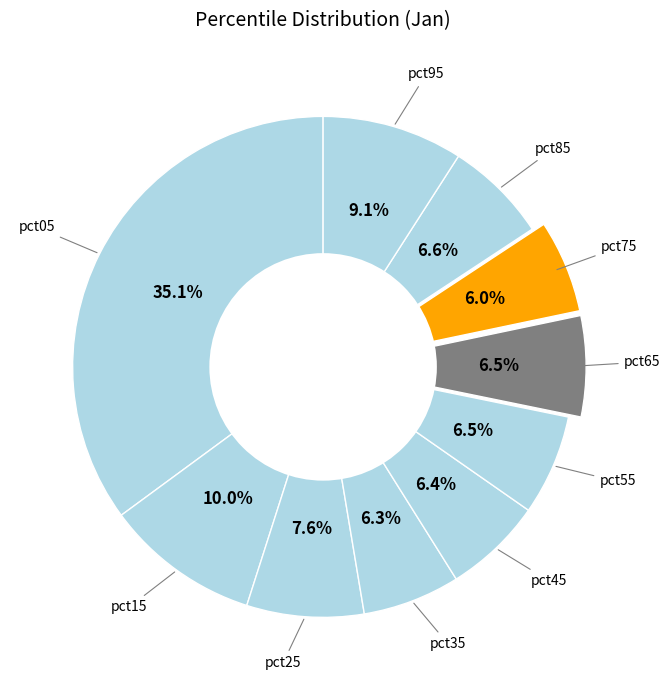

Which category has the biggest portion of the pie?

pct05